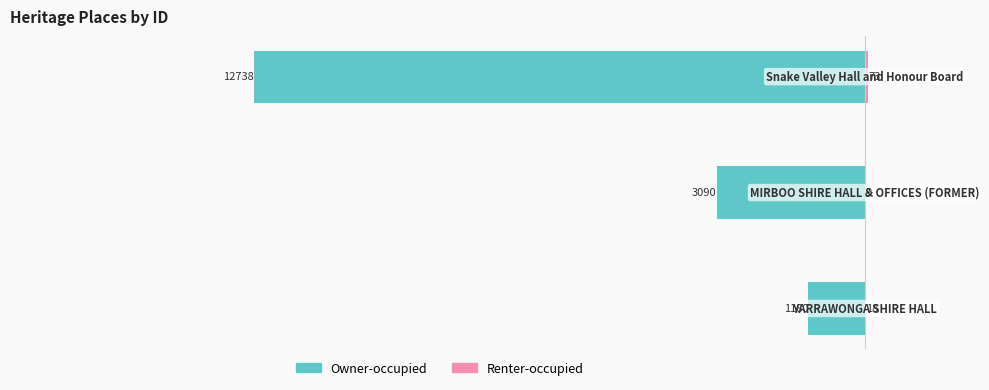

Reading left to right, transcribe all the data shown in this chart.

Owner-occupied: -1180	-3090	-12738
Renter-occupied: 18	9	73